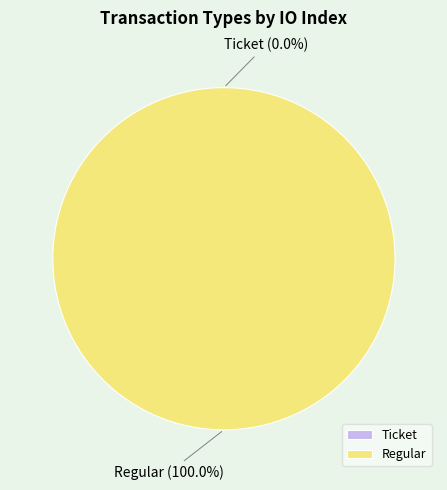

Count the number of slices in the pie.

2